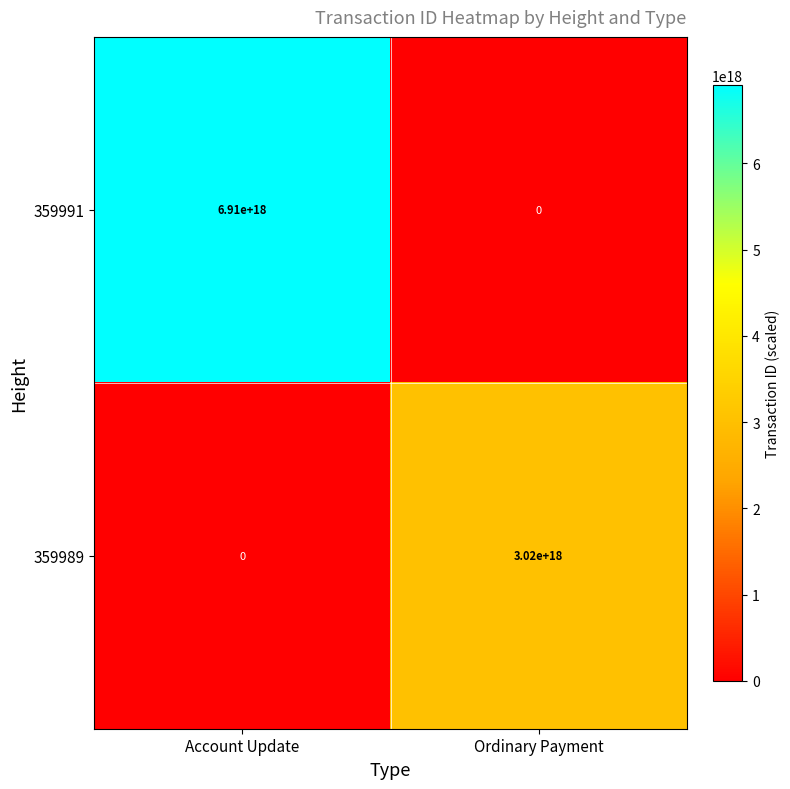

At which category is the sum across all series the highest?

Account Update